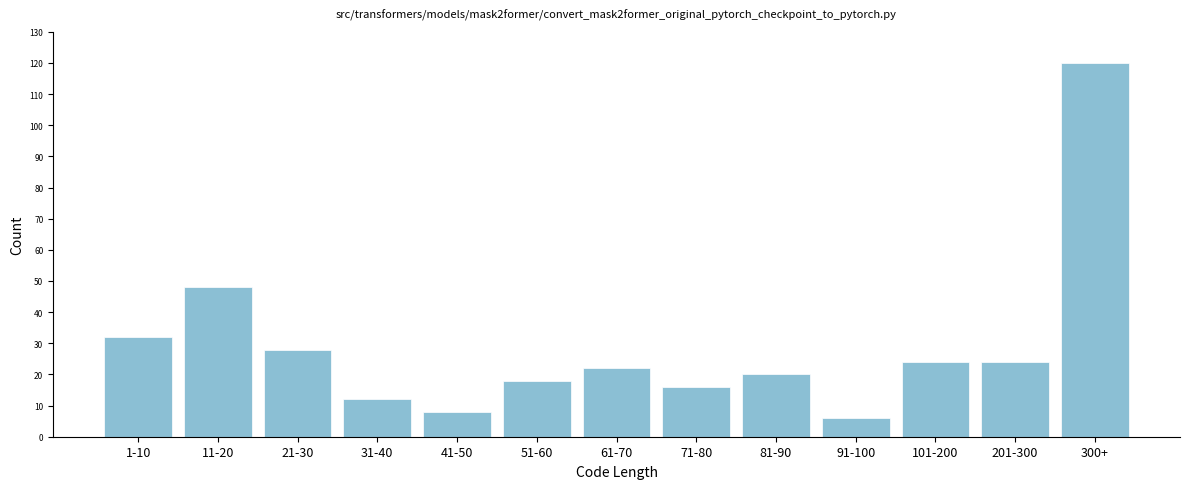

Reading left to right, what are all the values shown in this chart?

1-10=32	11-20=48	21-30=28	31-40=12	41-50=8	51-60=18	61-70=22	71-80=16	81-90=20	91-100=6	101-200=24	201-300=24	300+=120